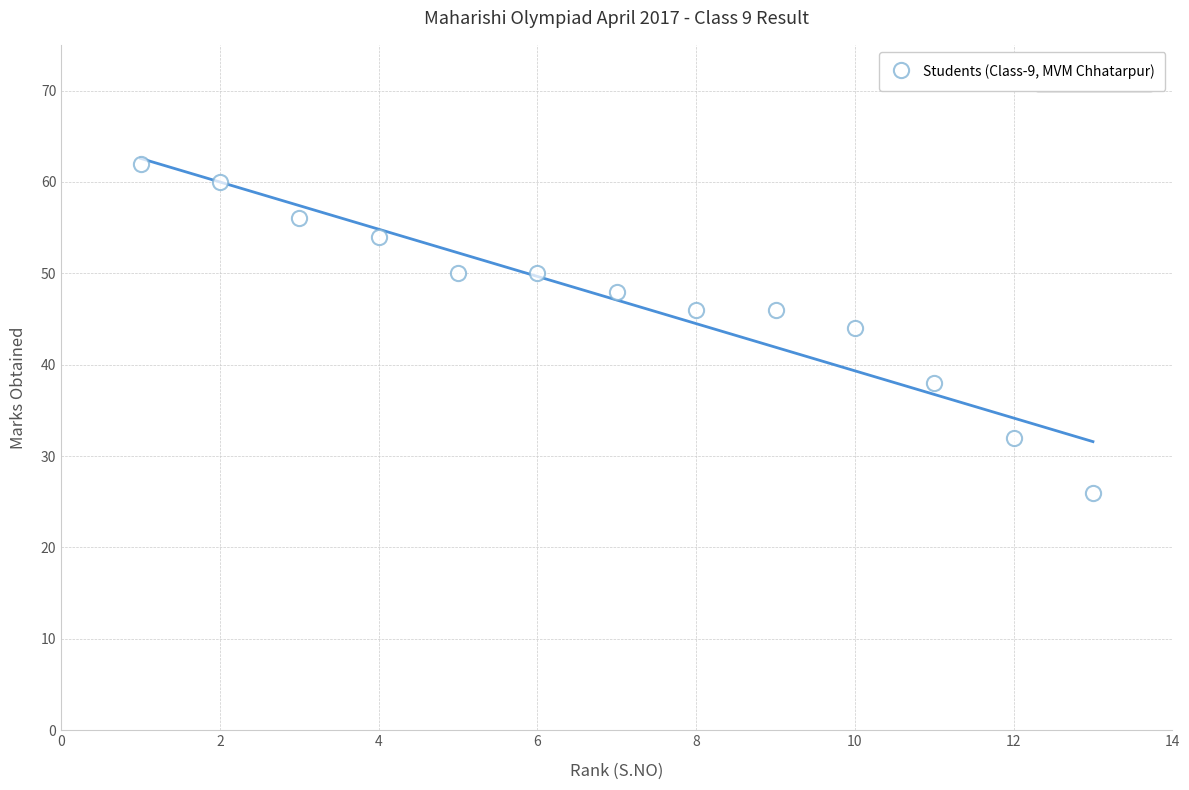

What is the range of Y values (max minus min)?

36